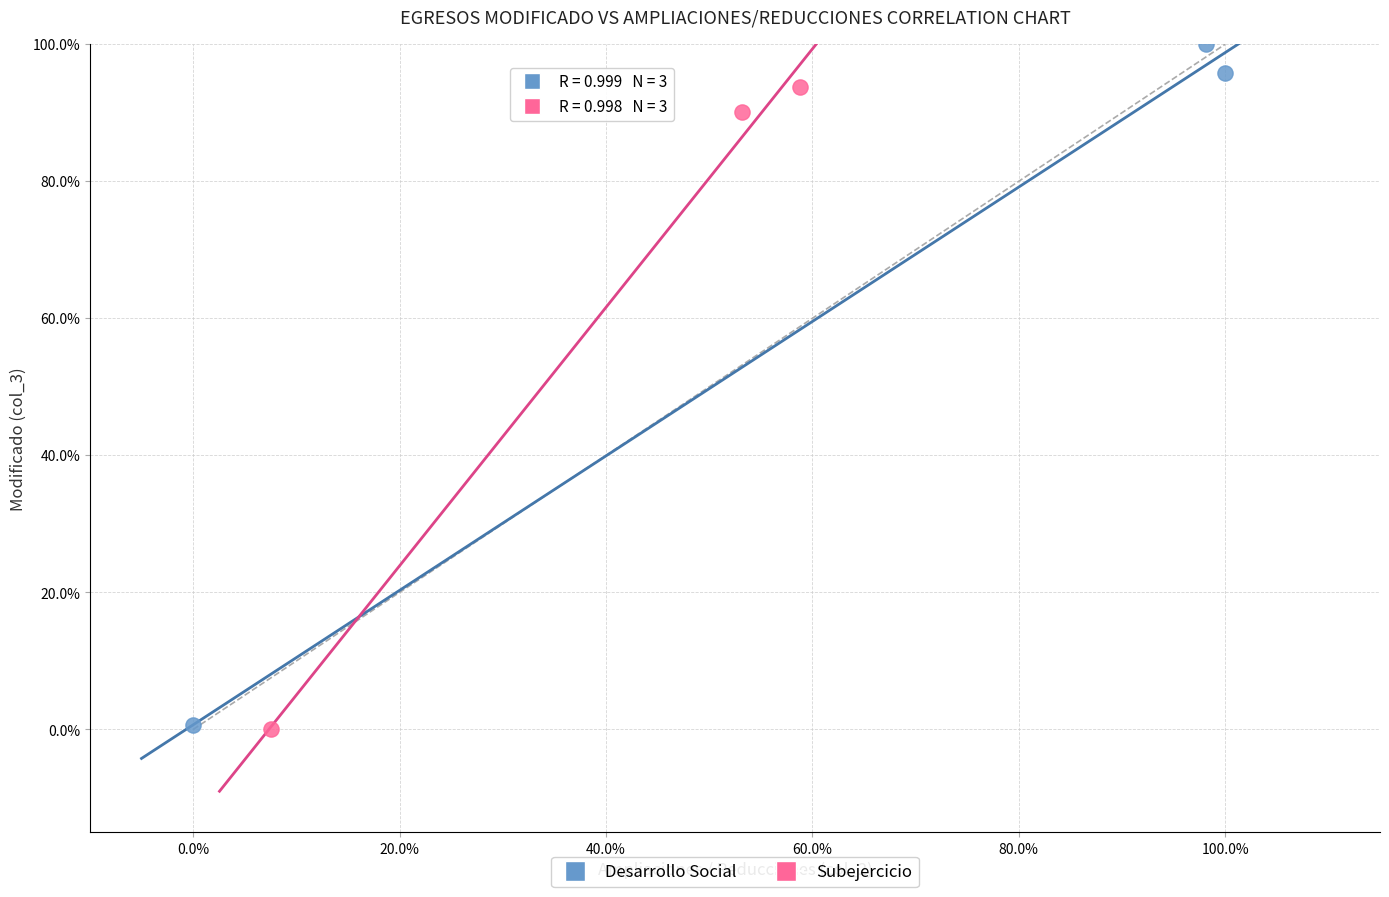

What are all the series names shown in the legend?

Desarrollo Social, Subejercicio